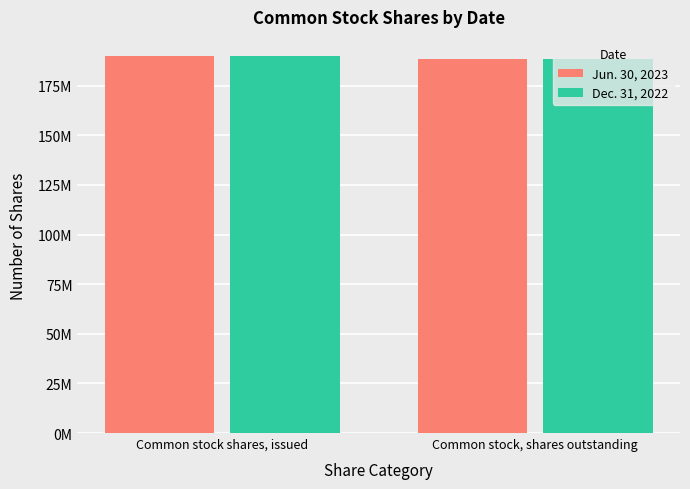

List the series in order of their peak value, lowest first.

Jun. 30, 2023, Dec. 31, 2022